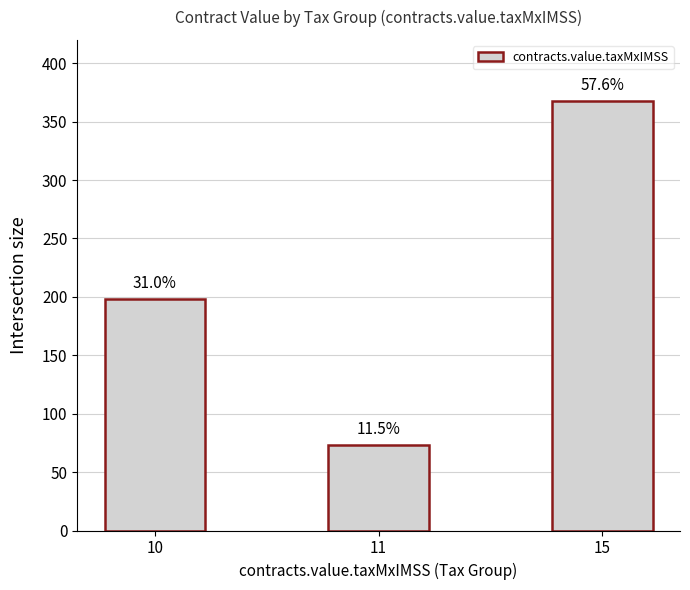

List the labels in order of value, smallest first.

11, 10, 15